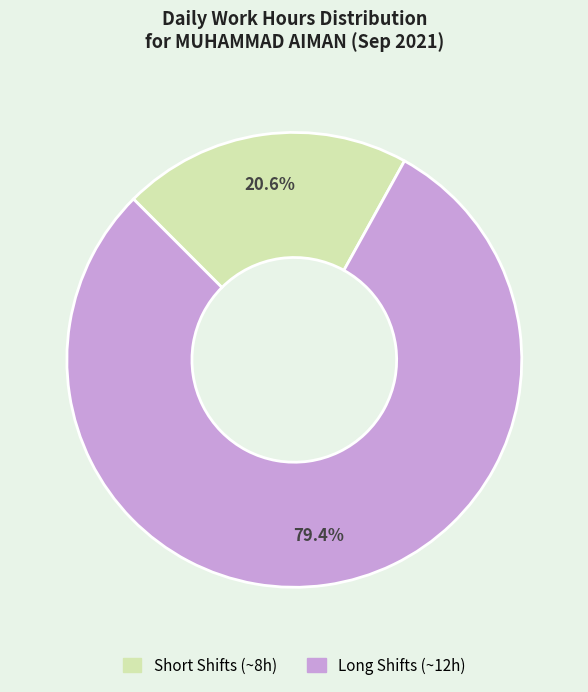

Does any single category account for the majority?

Yes